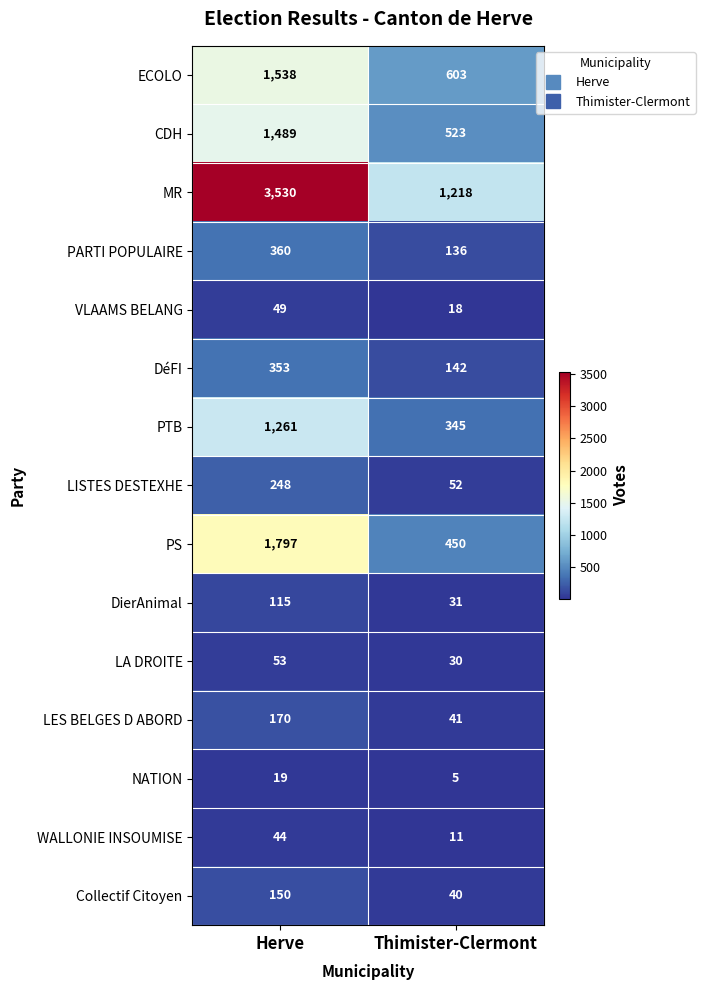

What is the total value across all series at Thimister-Clermont?

3645